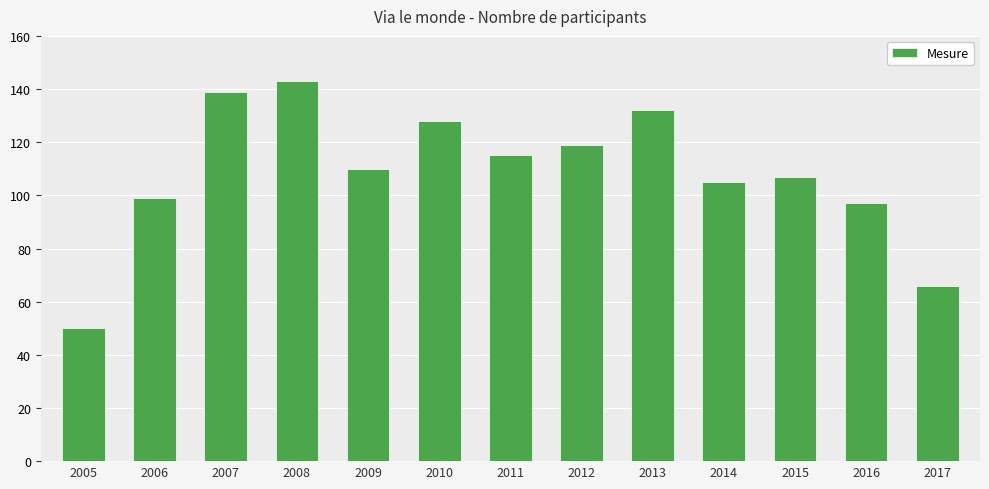

Reading left to right, transcribe all the data shown in this chart.

50	99	139	143	110	128	115	119	132	105	107	97	66